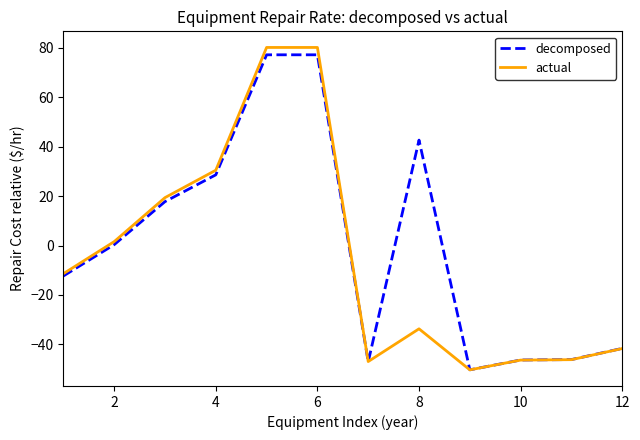

Which series has the widest spread of values?

actual